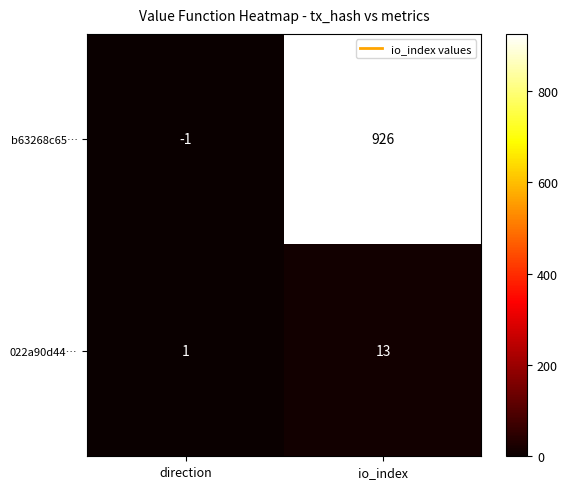

At which category does the chart reach its minimum across all series?

direction